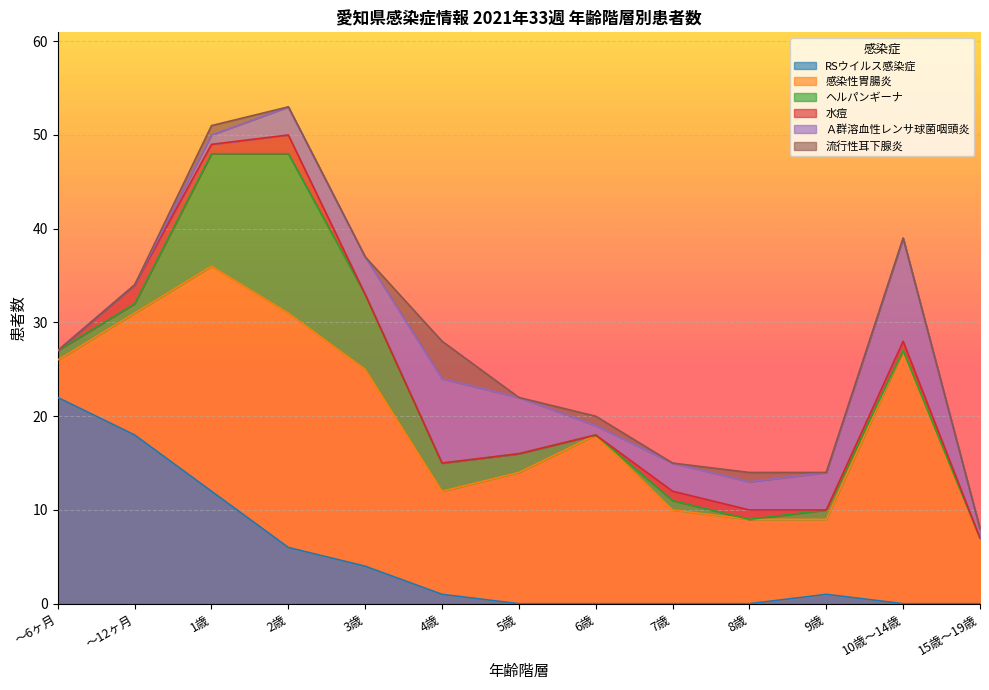

How many values in 水痘 are above zero?

6